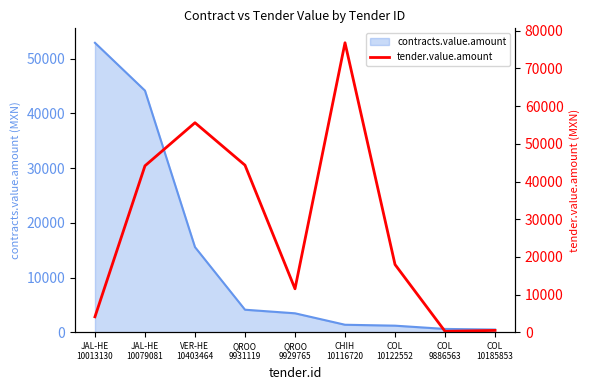

How many points are lower than both their immediate neighbors (excluding endpoints)?

2